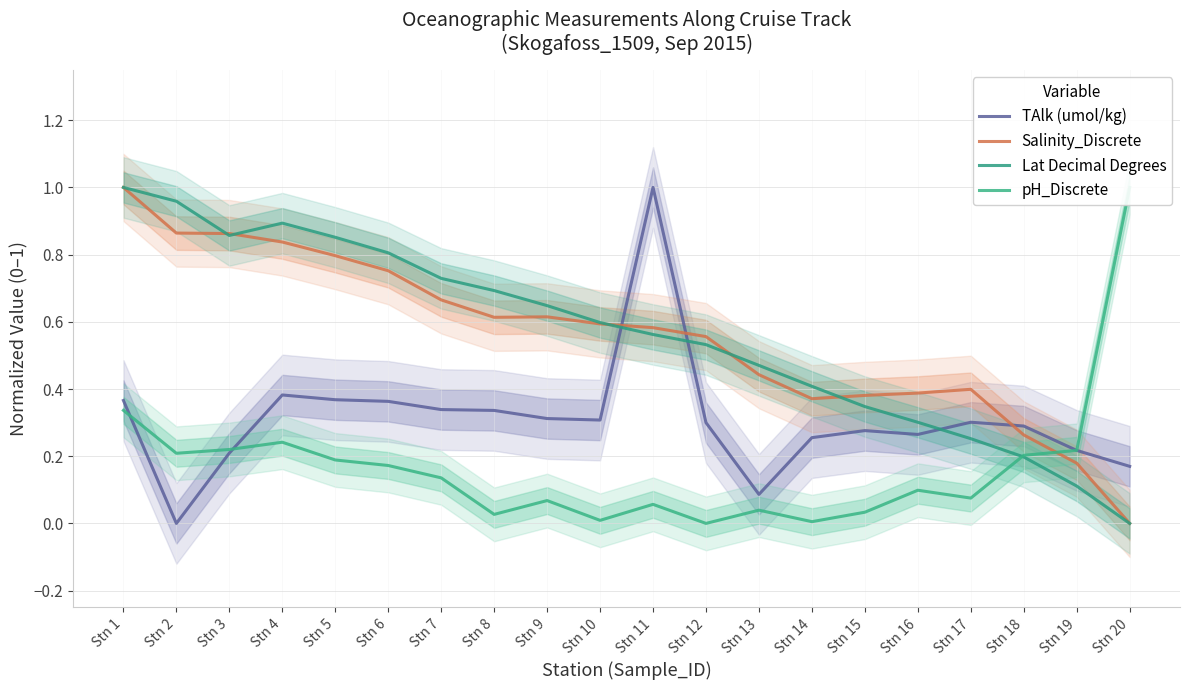

How many lines are shown in the chart?

4